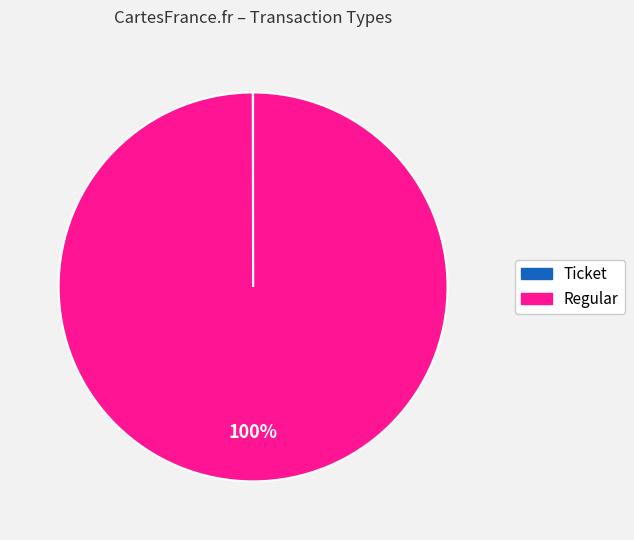

The Regular slice represents 93% of the pie. True or false?

False